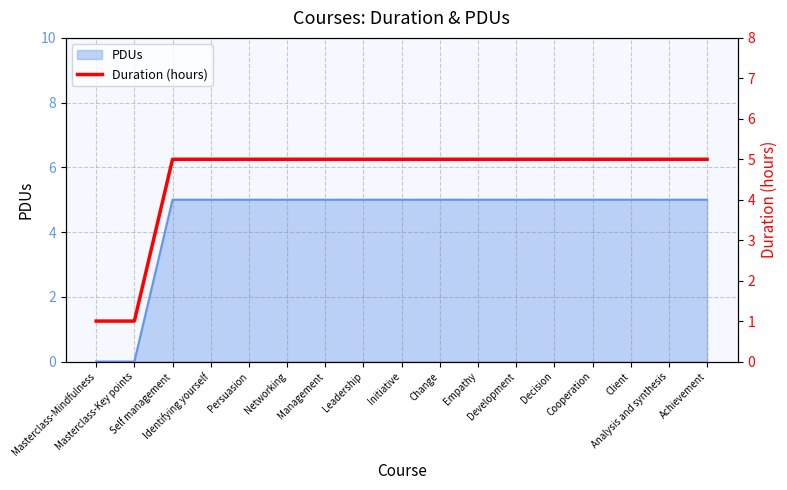

What is the maximum value shown in the chart?

5